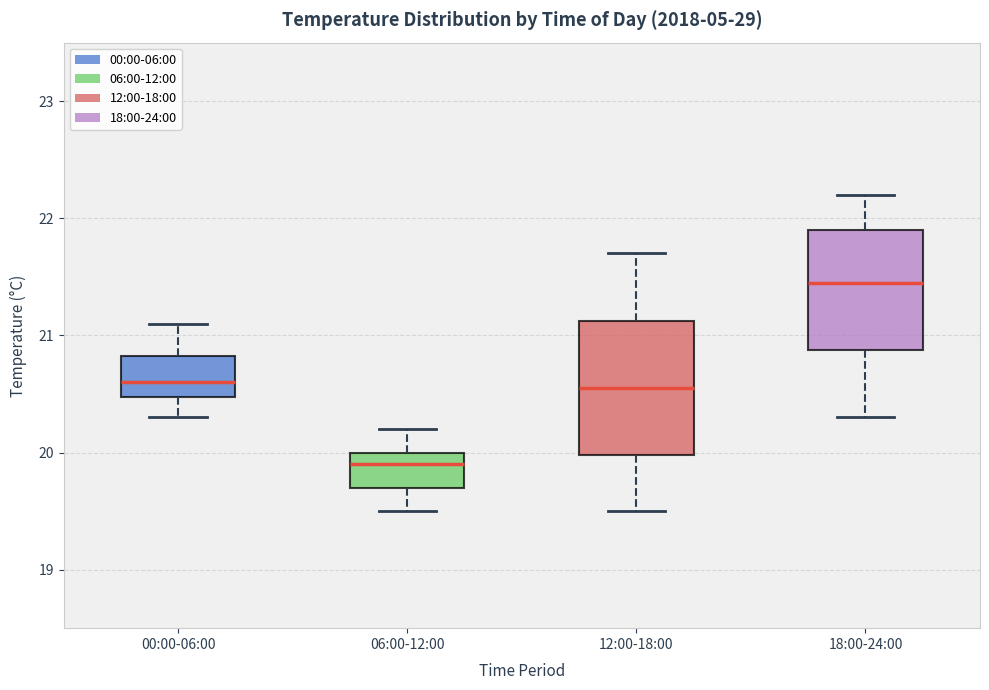

Reading left to right, read every box against the y-axis: the position of its median line, the range the box covers, and the ends of its whiskers. The values are not printed on the chart, so give them approximately, as read against the axis.

00:00-06:00: median 20.6, box 20.5 to 20.8, whiskers 20.3 to 21.1
06:00-12:00: median 19.9, box 19.7 to 20.0, whiskers 19.5 to 20.2
12:00-18:00: median 20.6, box 20.0 to 21.1, whiskers 19.5 to 21.7
18:00-24:00: median 21.5, box 20.9 to 21.9, whiskers 20.3 to 22.2